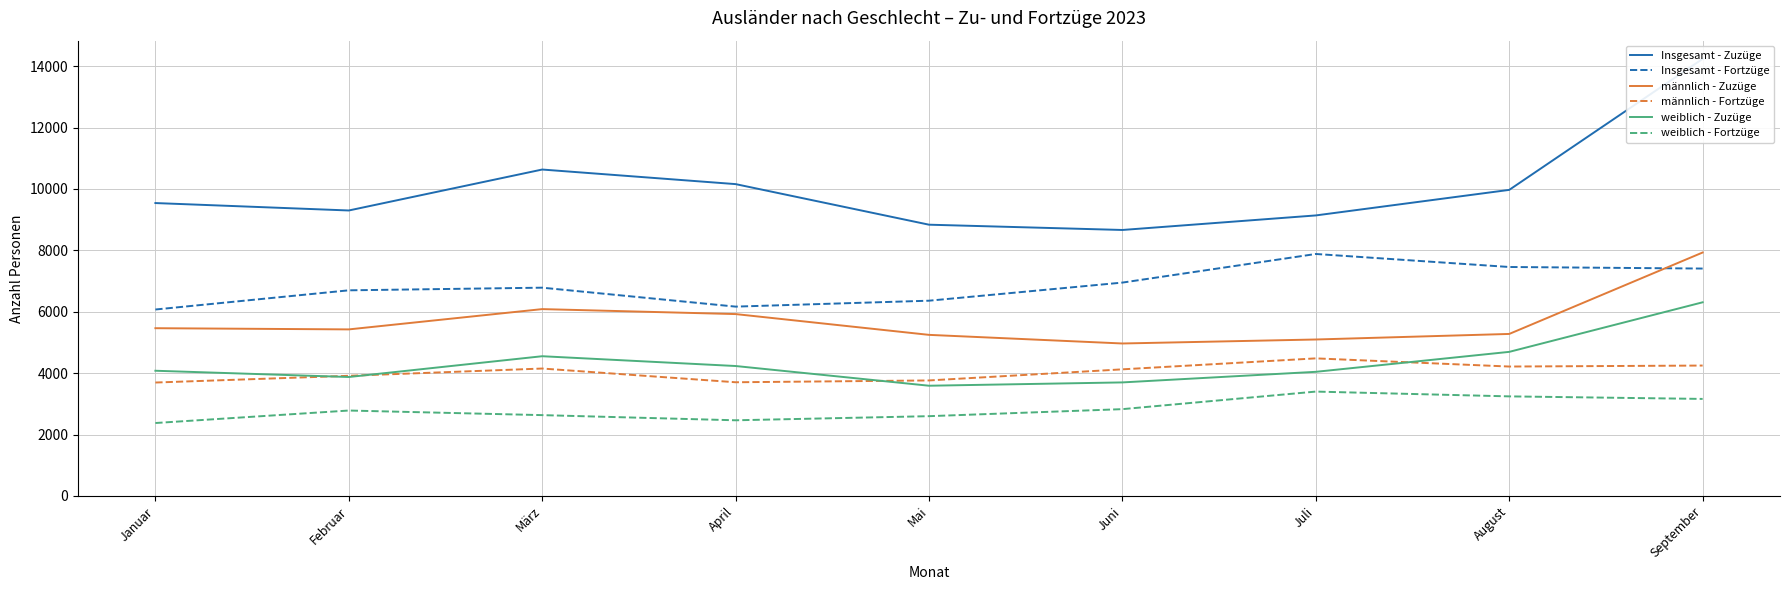

Where is the first local maximum for männlich - Fortzüge?

März